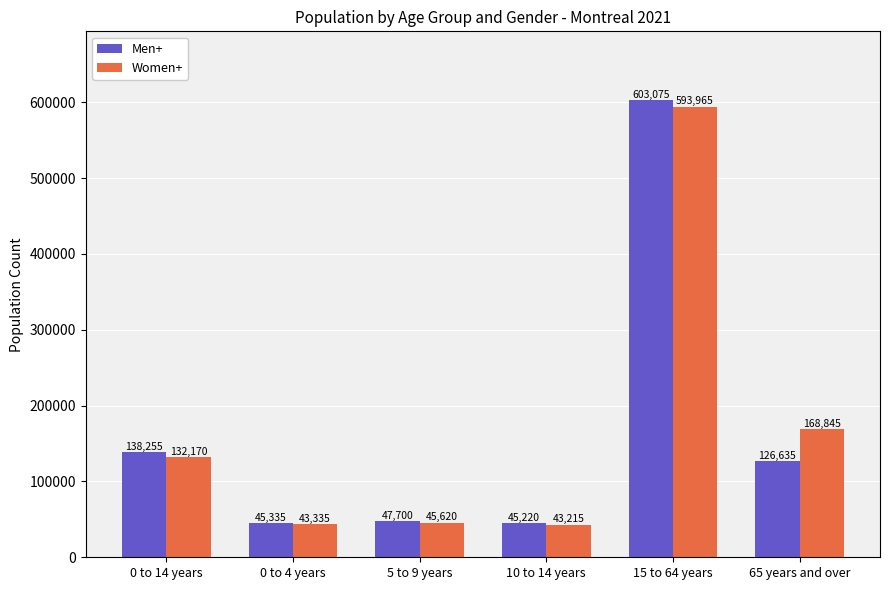

Which category has the lowest value across all series?

10 to 14 years